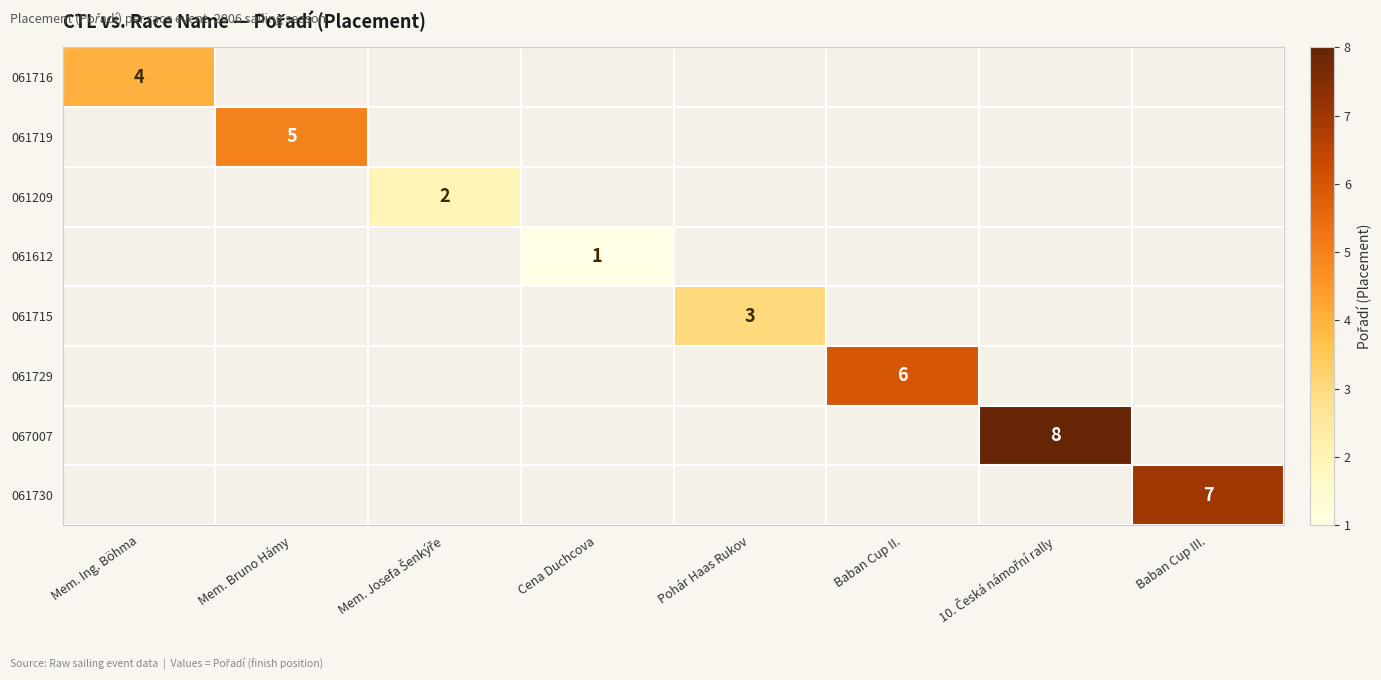

What is the greatest value displayed?

8.0